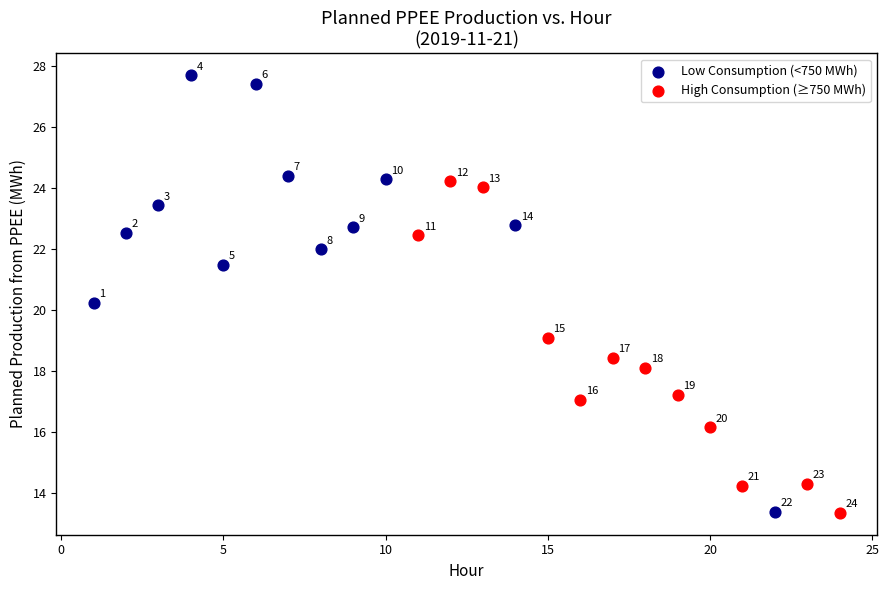

What are all the series names shown in the legend?

Low Consumption (<750 MWh), High Consumption (≥750 MWh)